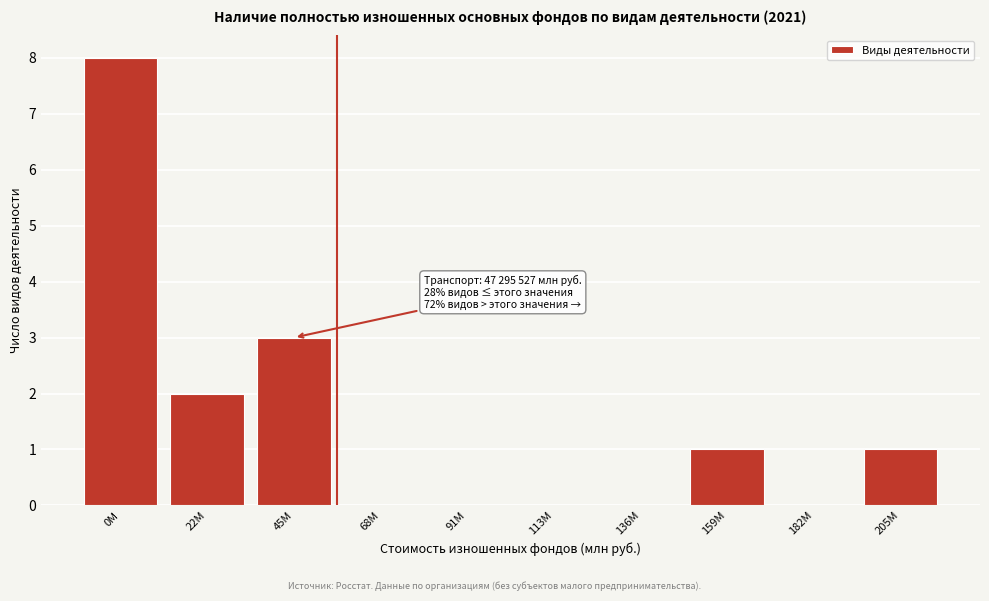

Reading left to right, transcribe all the data shown in this chart.

0M=8	22M=2	45M=3	68M=0	91M=0	113M=0	136M=0	159M=1	182M=0	205M=1